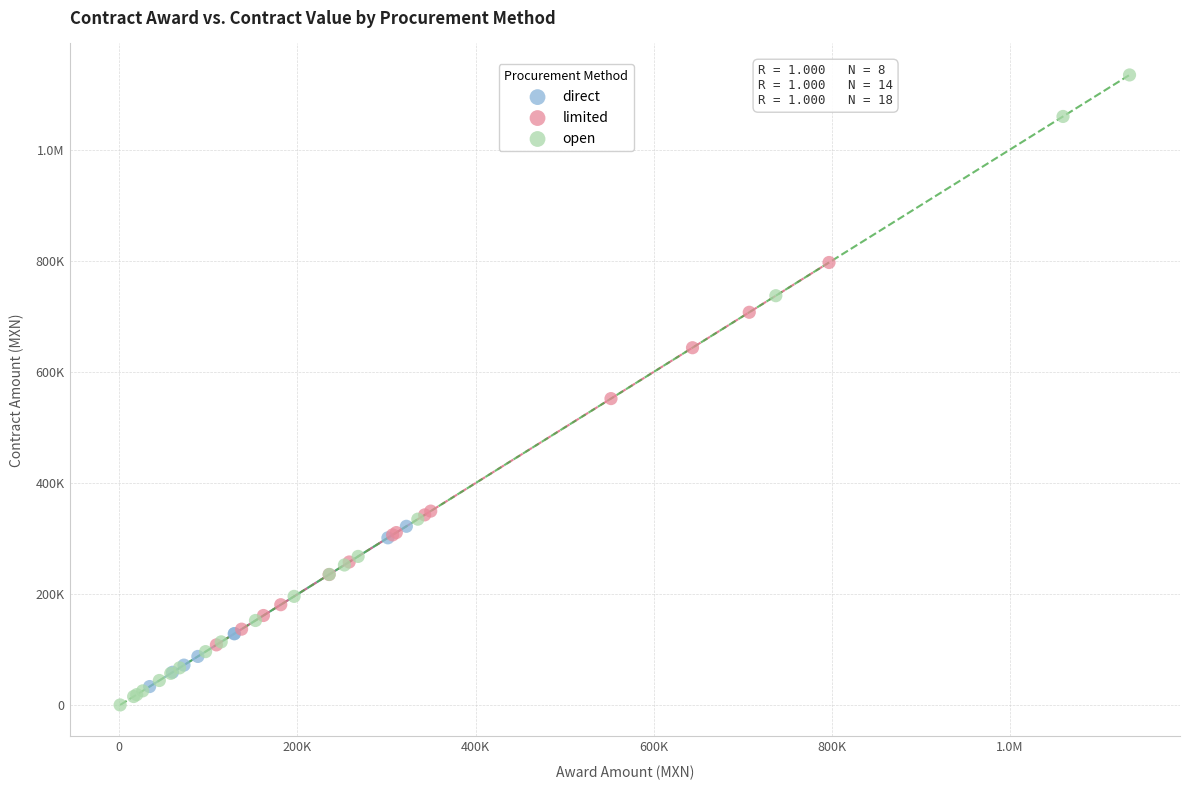

What are all the series names shown in the legend?

direct, limited, open